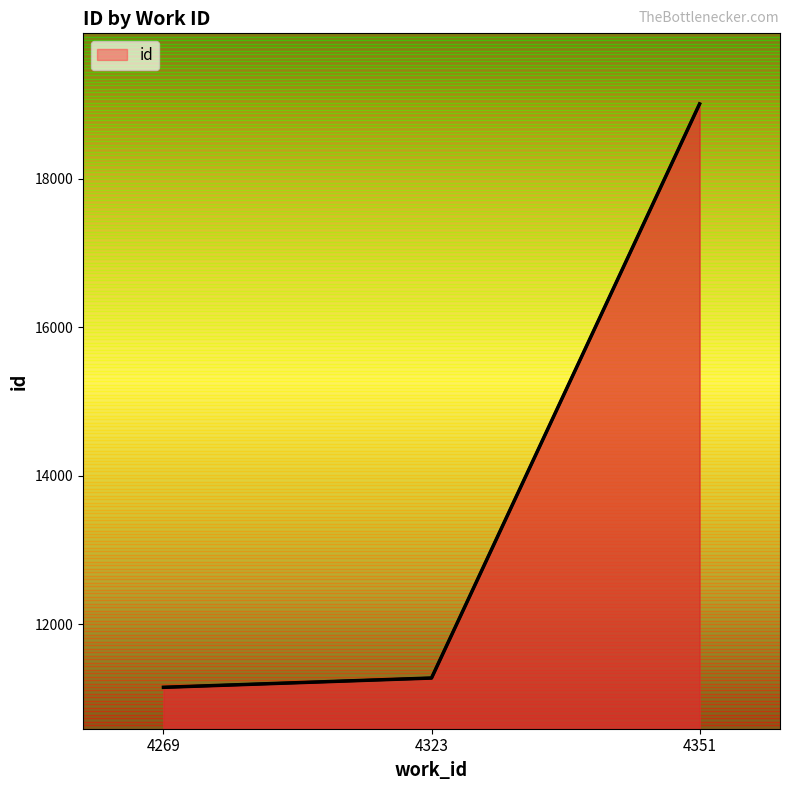

Which has a higher value, 4323 or 4351?

4351